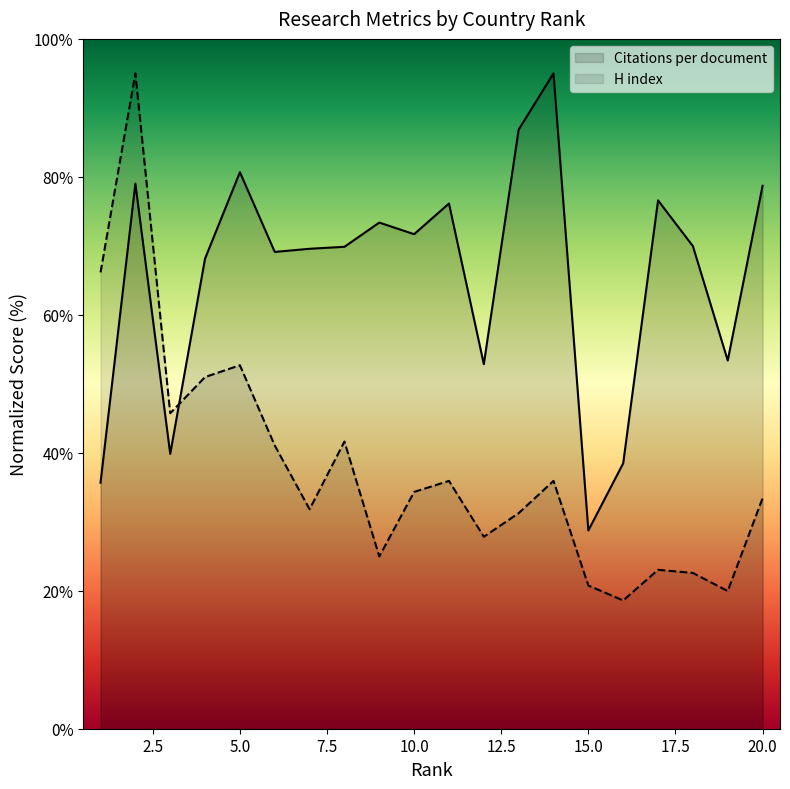

Which series has the widest spread of values?

H index